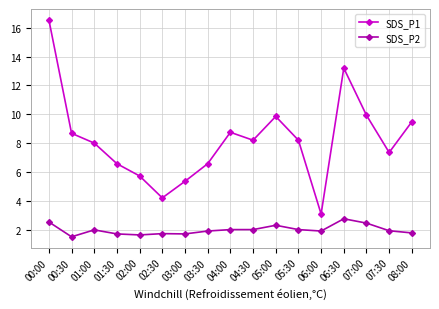

At which category does SDS_P1 reach its first local peak?

04:00